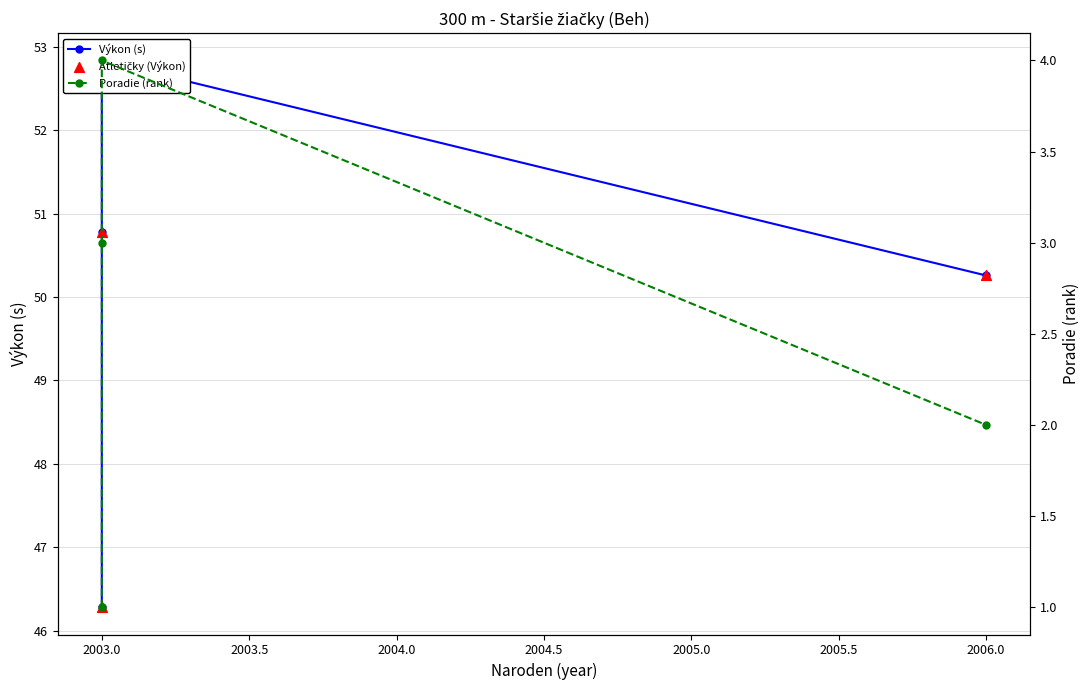

At how many categories does at least one series exceed 26?

4